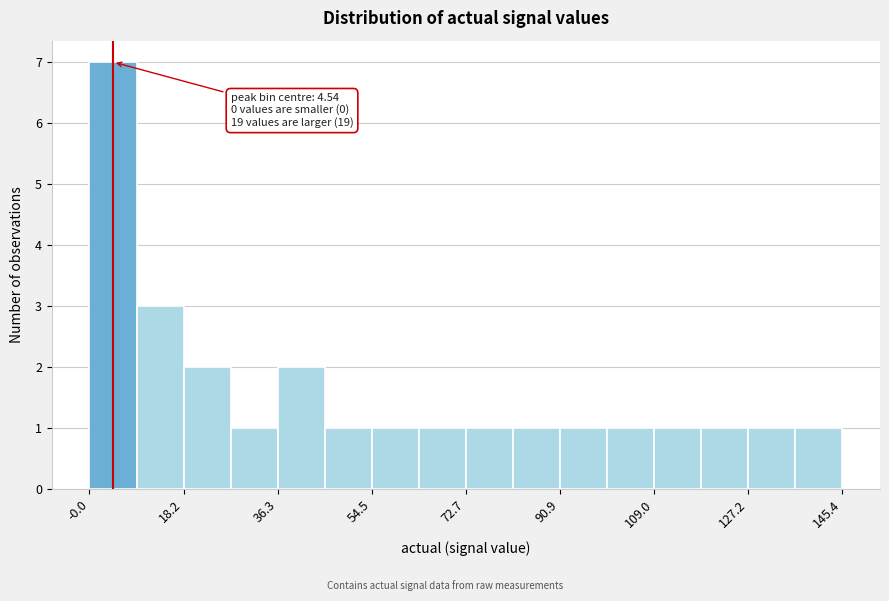

Over which range of the x-axis is the bar tallest?

0 to 10